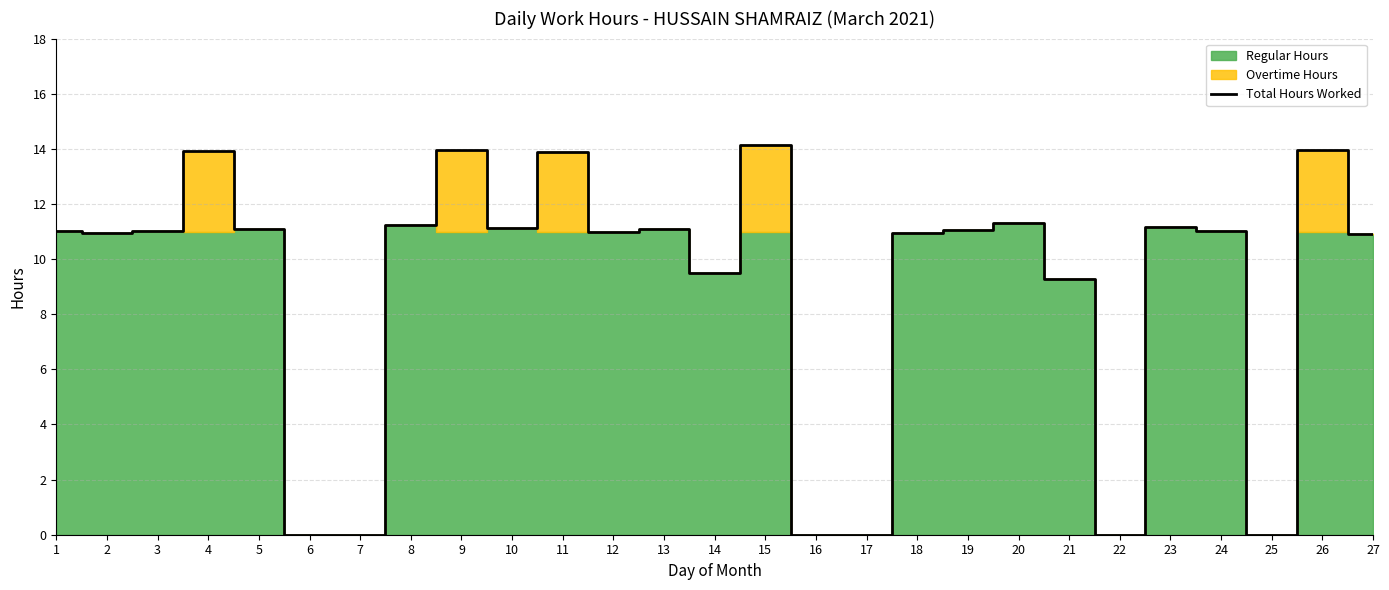

What is the greatest value displayed?

14.1